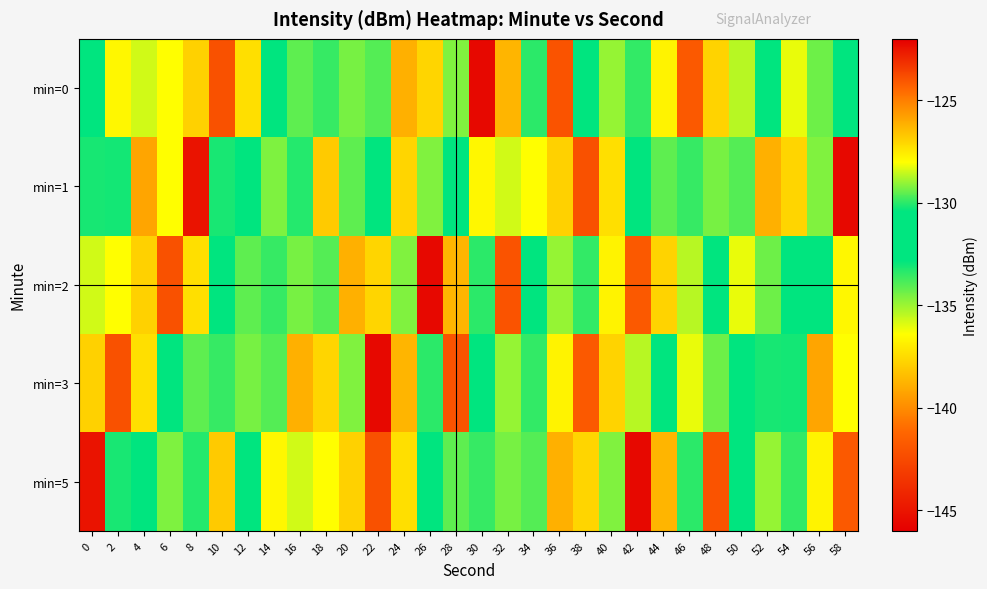

What is the smallest value displayed?

-145.5